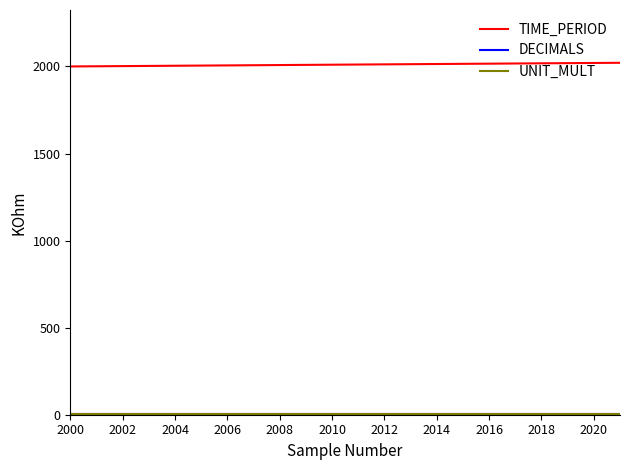

Which series has the largest total across all categories?

TIME_PERIOD